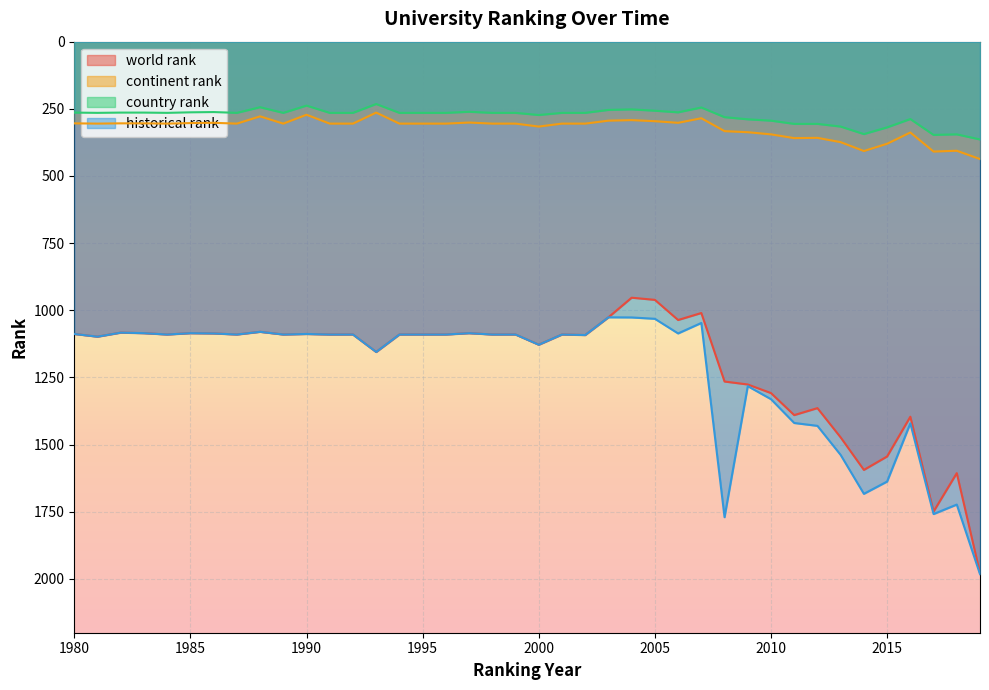

Count the number of data series in this chart.

4